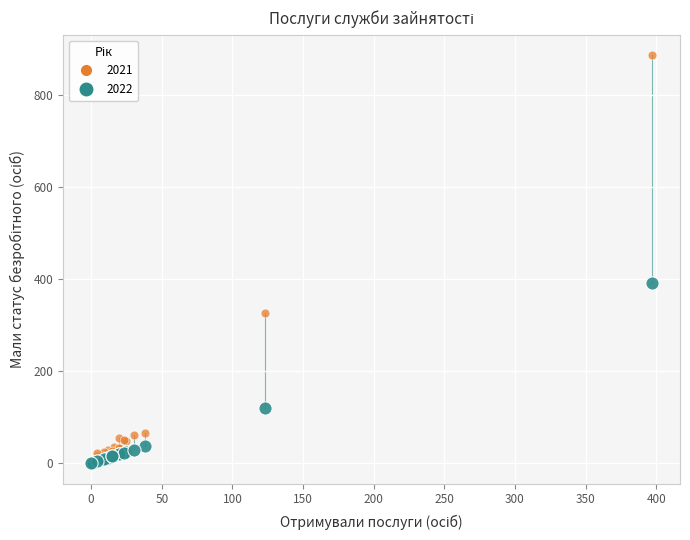

Across all series, what Y value is closest to 443?

393